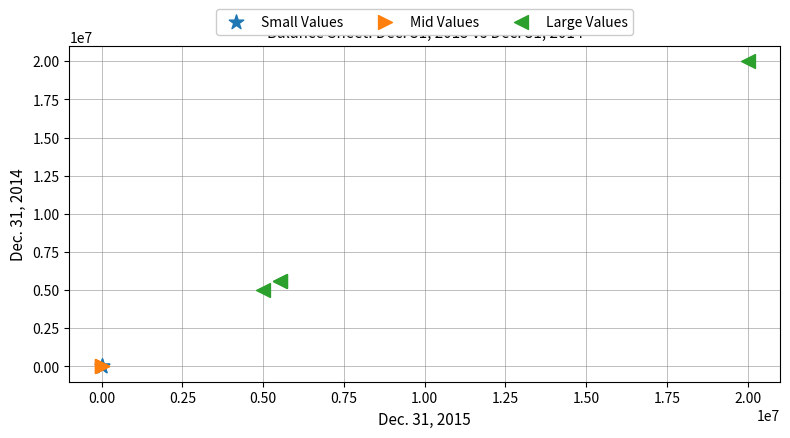

What are all the series names shown in the legend?

Small Values, Mid Values, Large Values